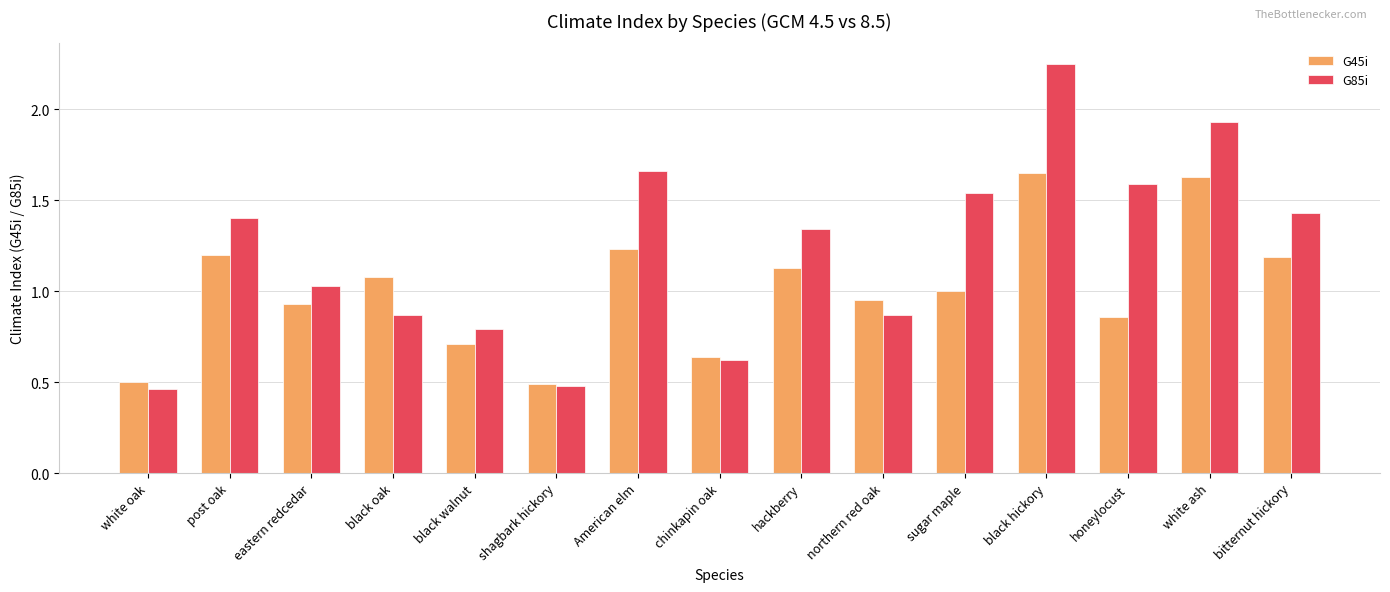

At which label is G45i closest to 1?

sugar maple